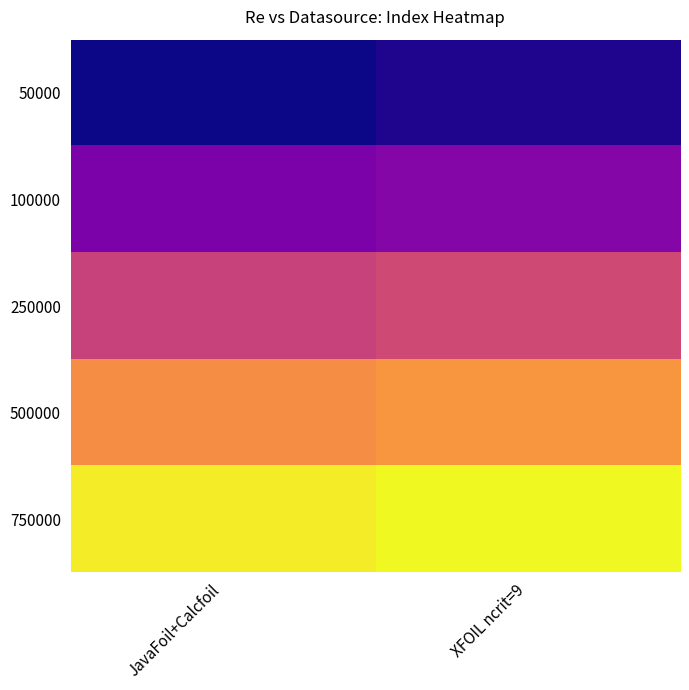

Rank the series by their average value, from lowest to highest.

50000, 100000, 250000, 500000, 750000